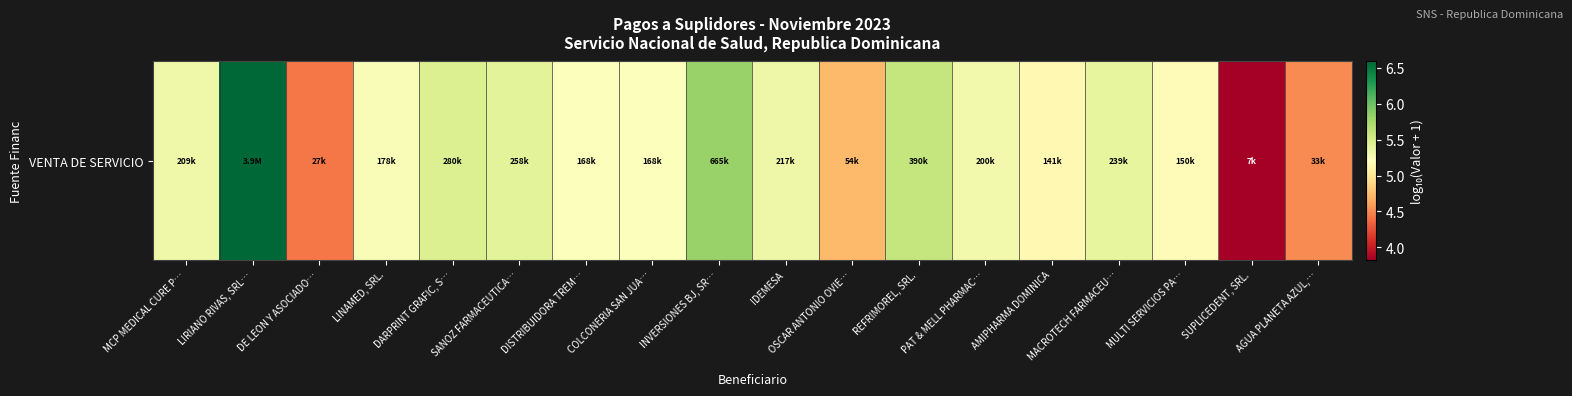

What is the difference between the maximum and minimum values?

2.8